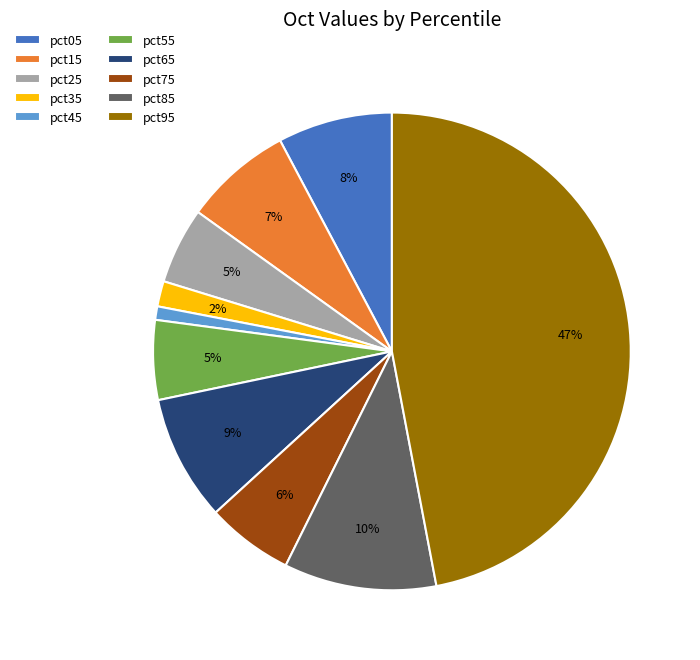

Is it true that pct75 is 6% of the pie?

True